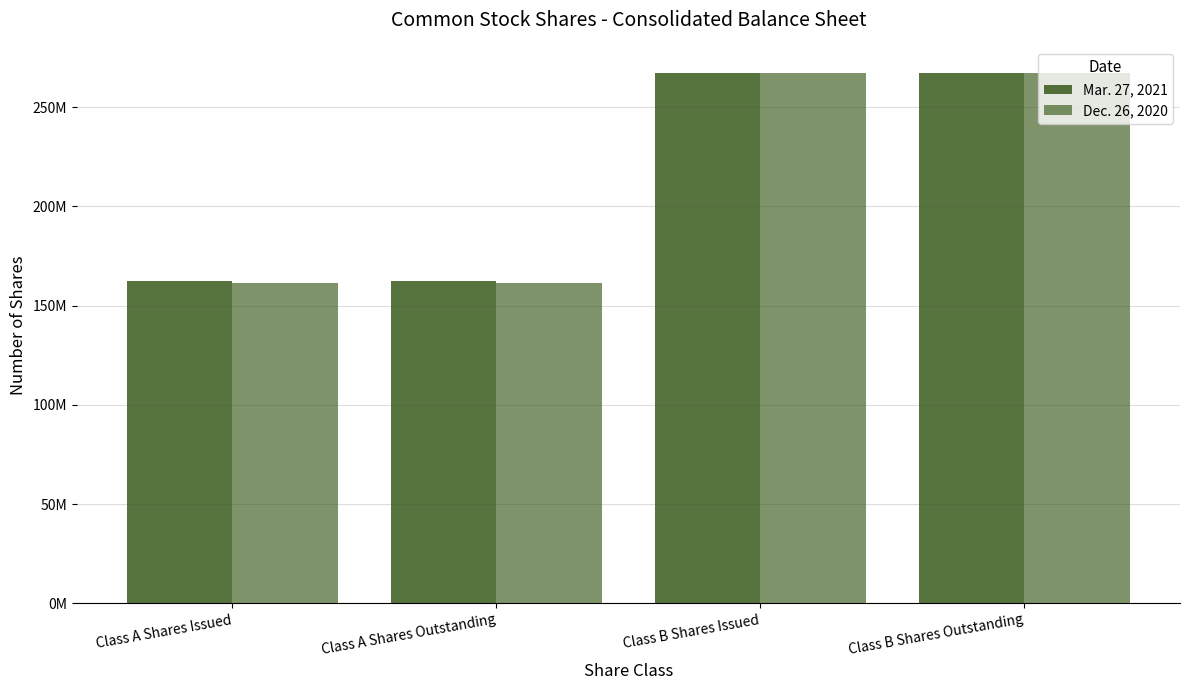

What is the label of the 1st bar from the right?

Class B Shares Outstanding